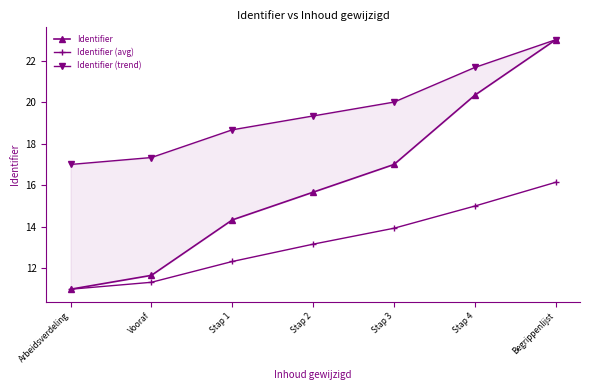

True or false: Identifier has a value of 15.7 at Stap 2.

True